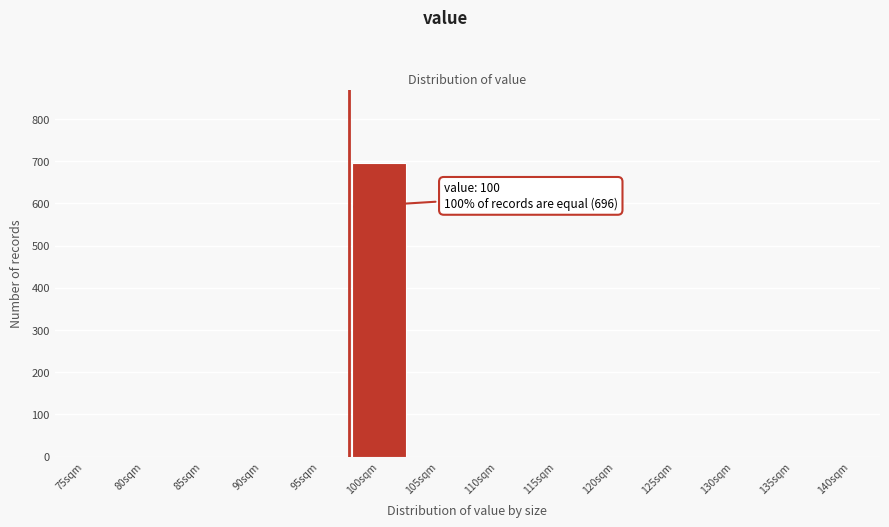

Reading left to right, what are all the values shown in this chart?

75sqm=0	80sqm=0	85sqm=0	90sqm=0	95sqm=0	100sqm=696	105sqm=0	110sqm=0	115sqm=0	120sqm=0	125sqm=0	130sqm=0	135sqm=0	140sqm=0